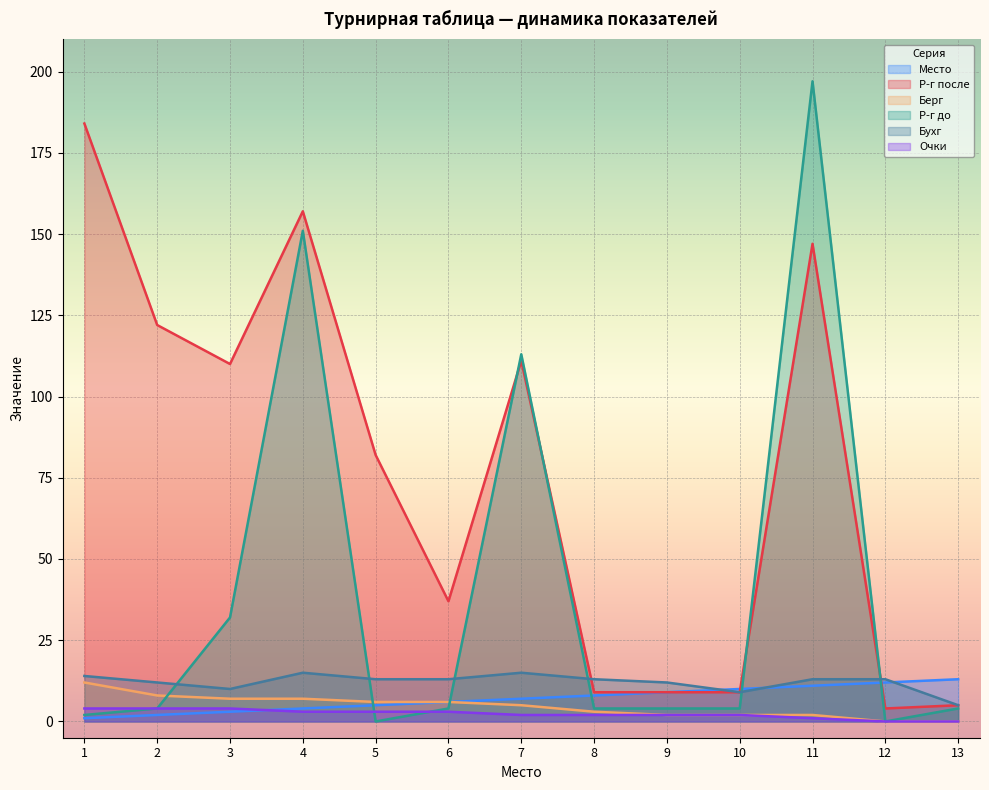

Which series ends up on top after the final intersection of Бухг and Место?

Место